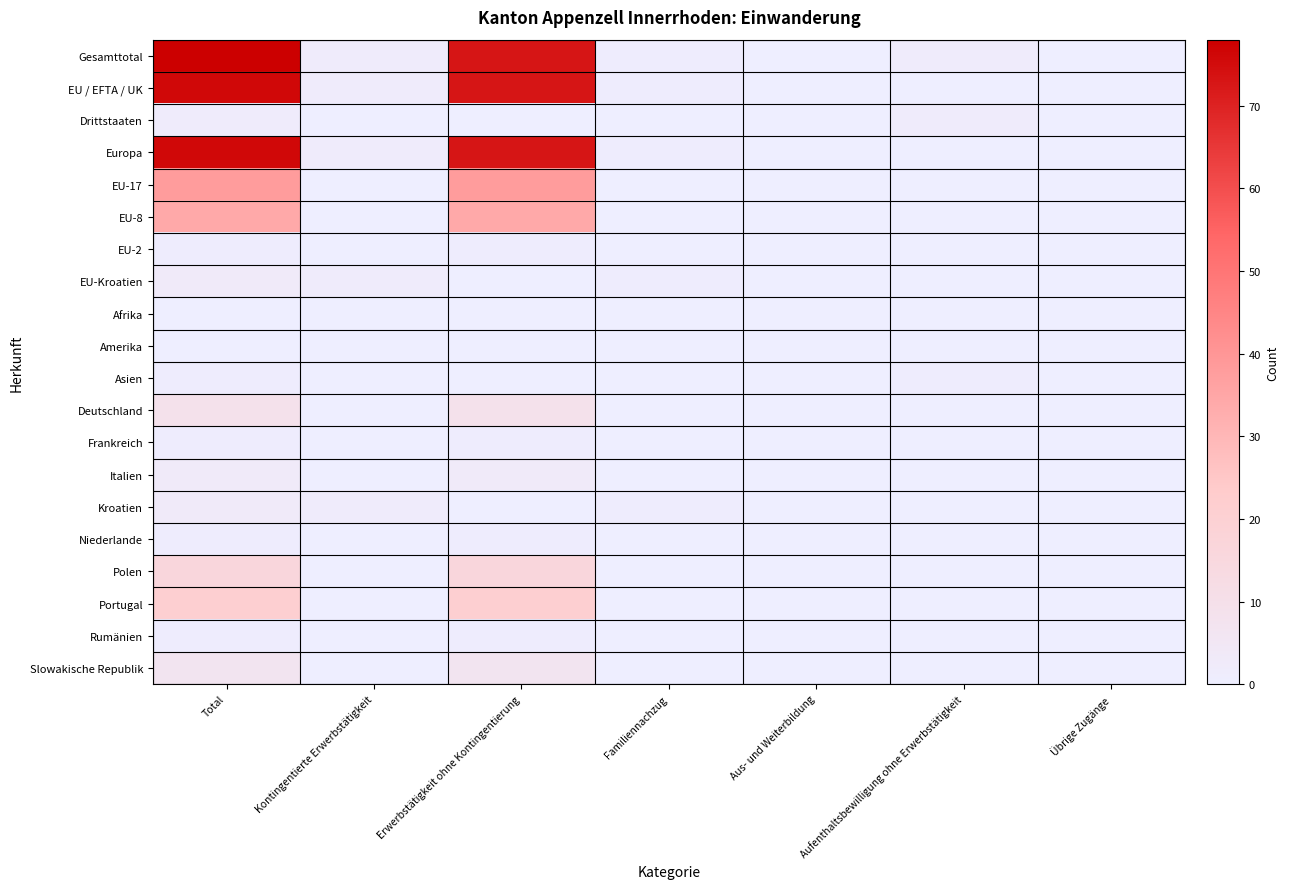

How many distinct data groups are displayed?

20